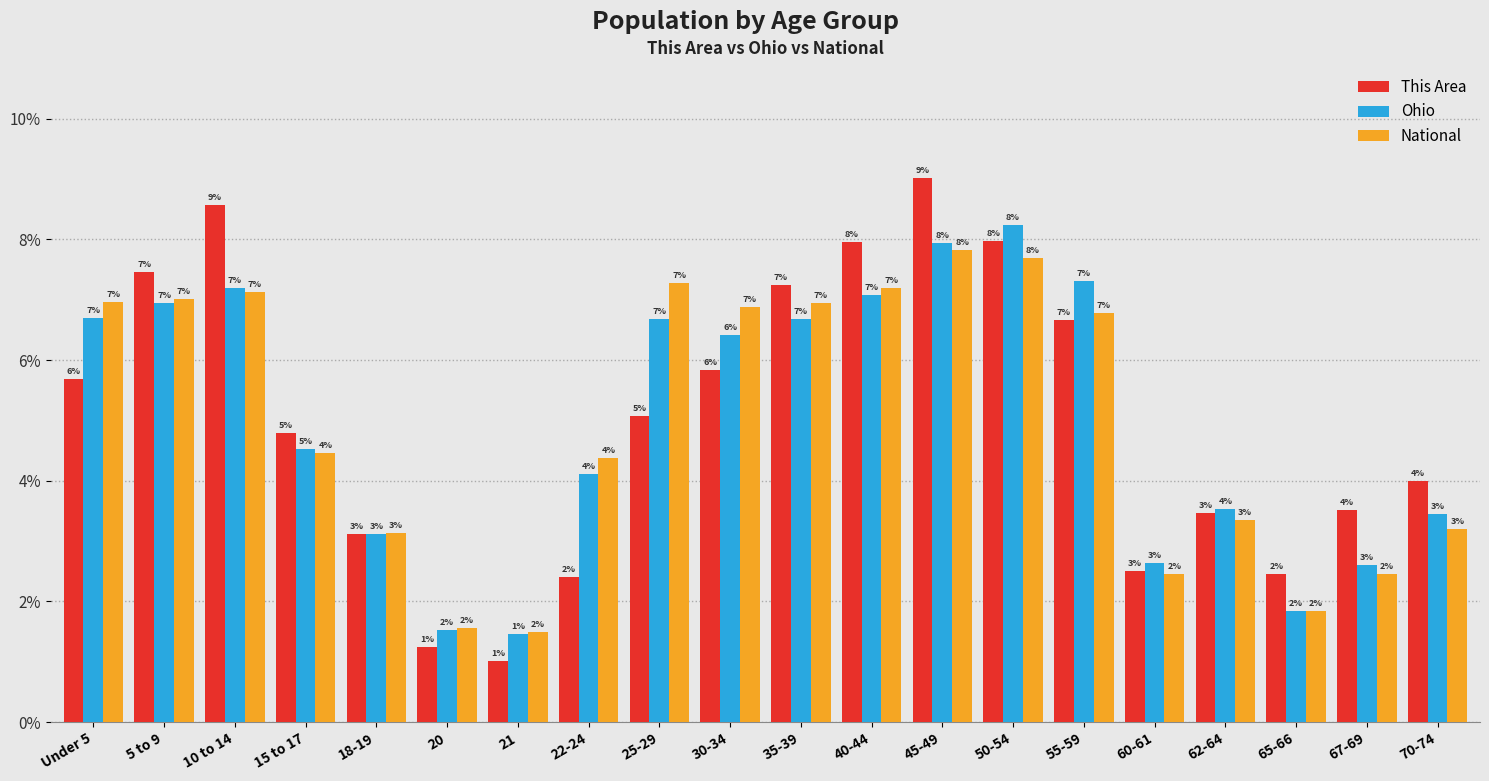

Are the bars horizontal?

No